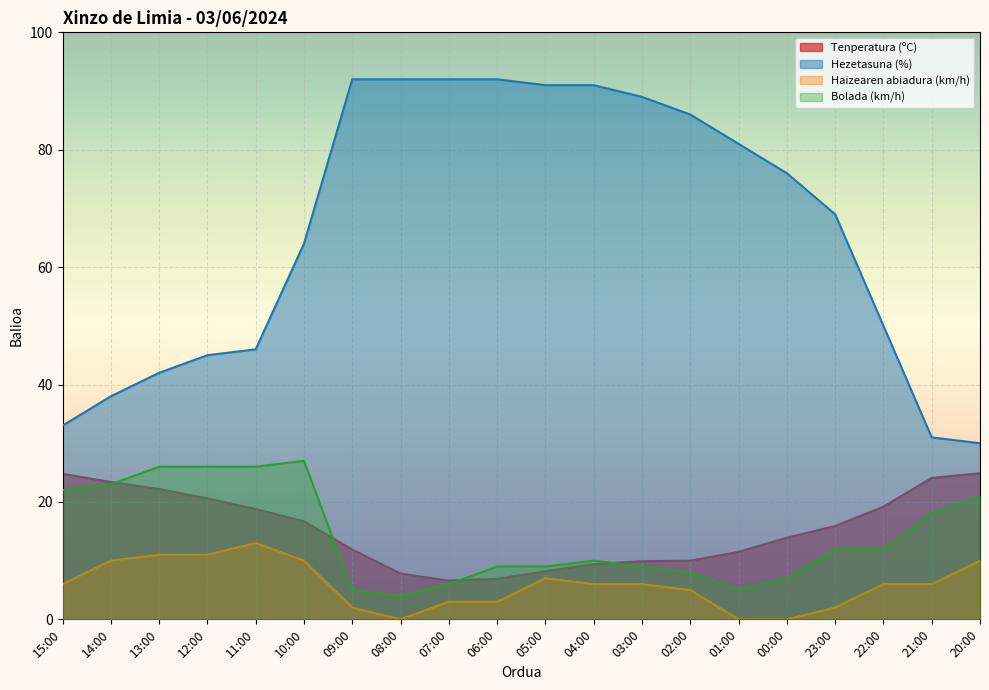

At which label is Haizearen abiadura (km/h) closest to 6?

15:00